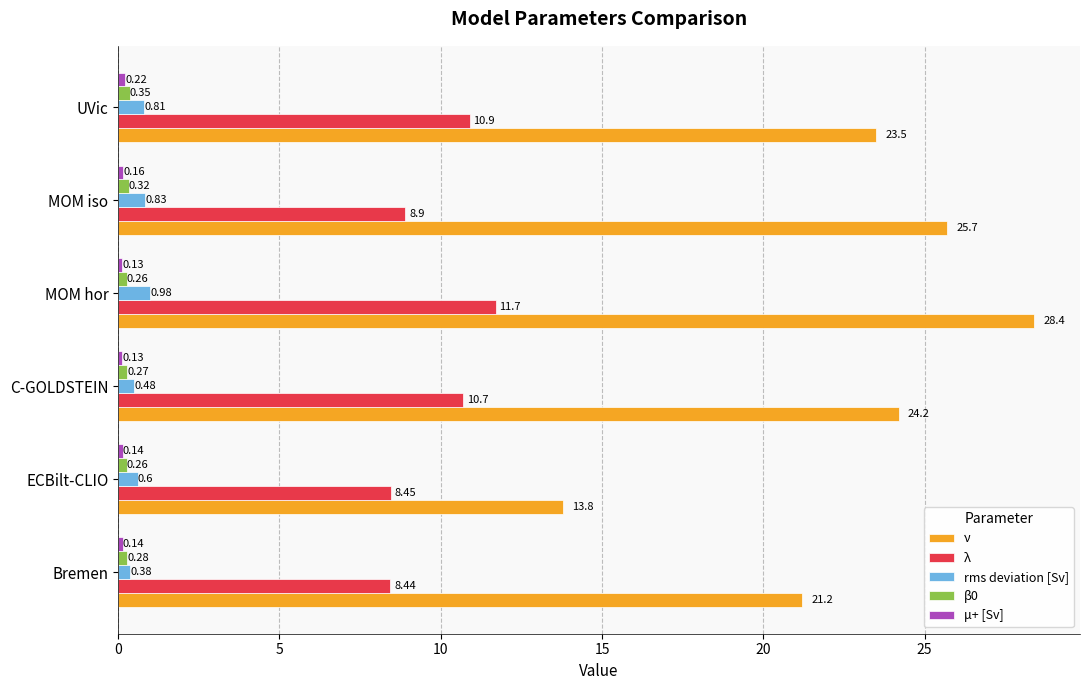

What is the difference between the maximum and minimum values in the ν series?

14.6